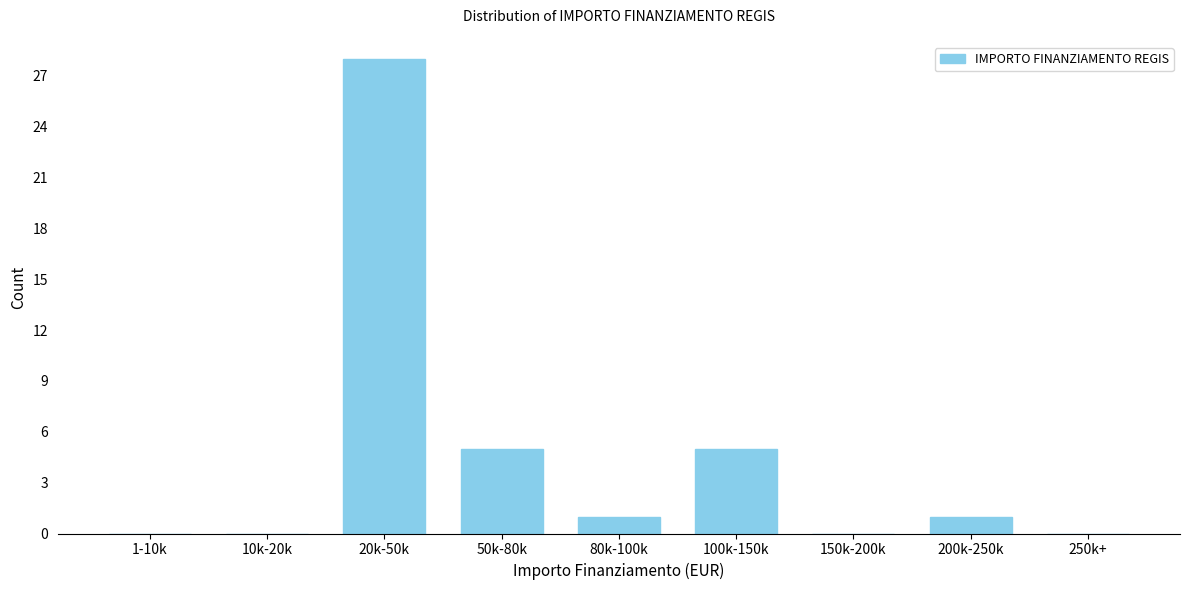

Reading right to left, extract all data points from this chart.

250k+=0	200k-250k=1	150k-200k=0	100k-150k=5	80k-100k=1	50k-80k=5	20k-50k=28	10k-20k=0	1-10k=0